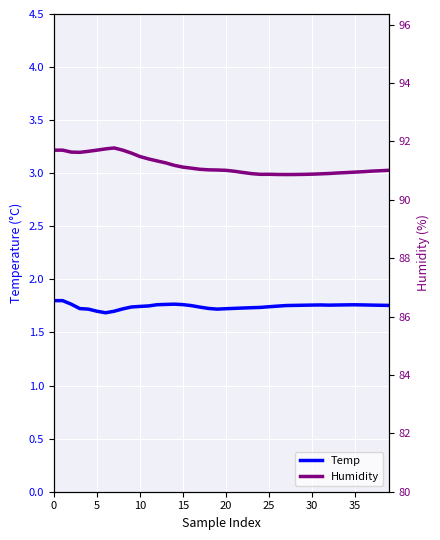

The Temp series shows 1.0 at 35. True or false?

False